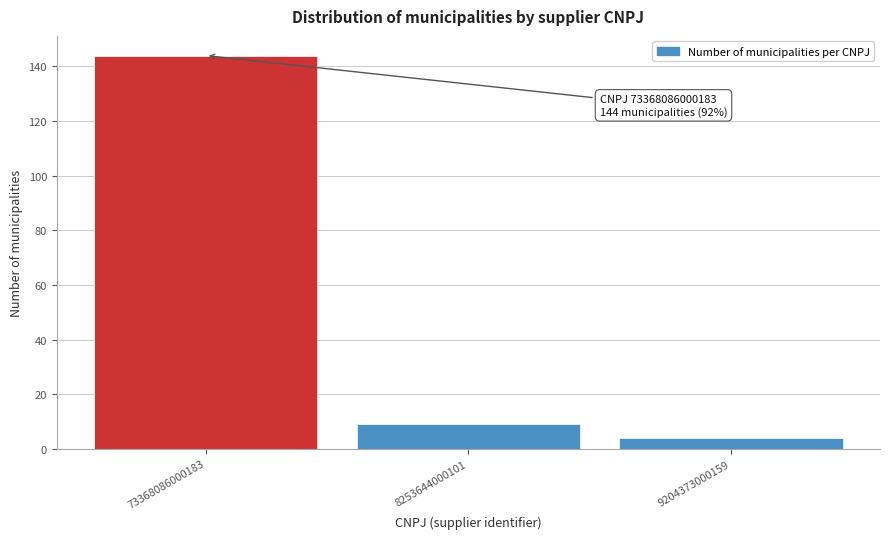

Reading right to left, extract all data points from this chart.

9204373000159=4	8253644000101=9	73368086000183=144